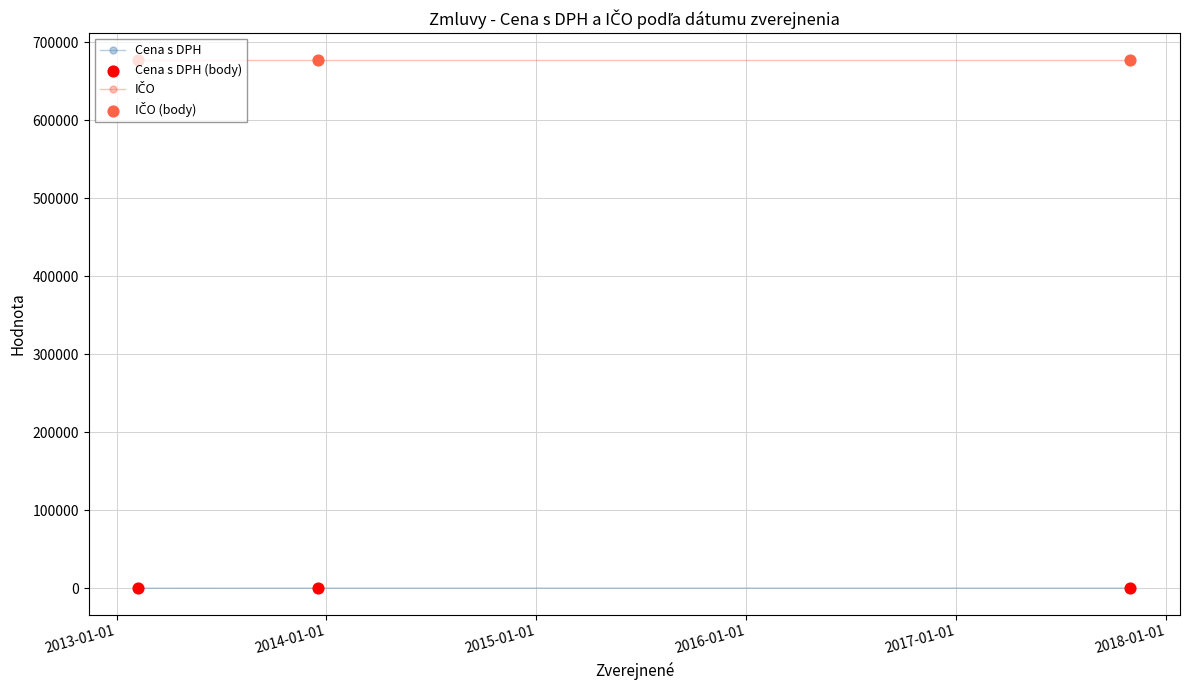

What is the greatest value displayed?

677574.0